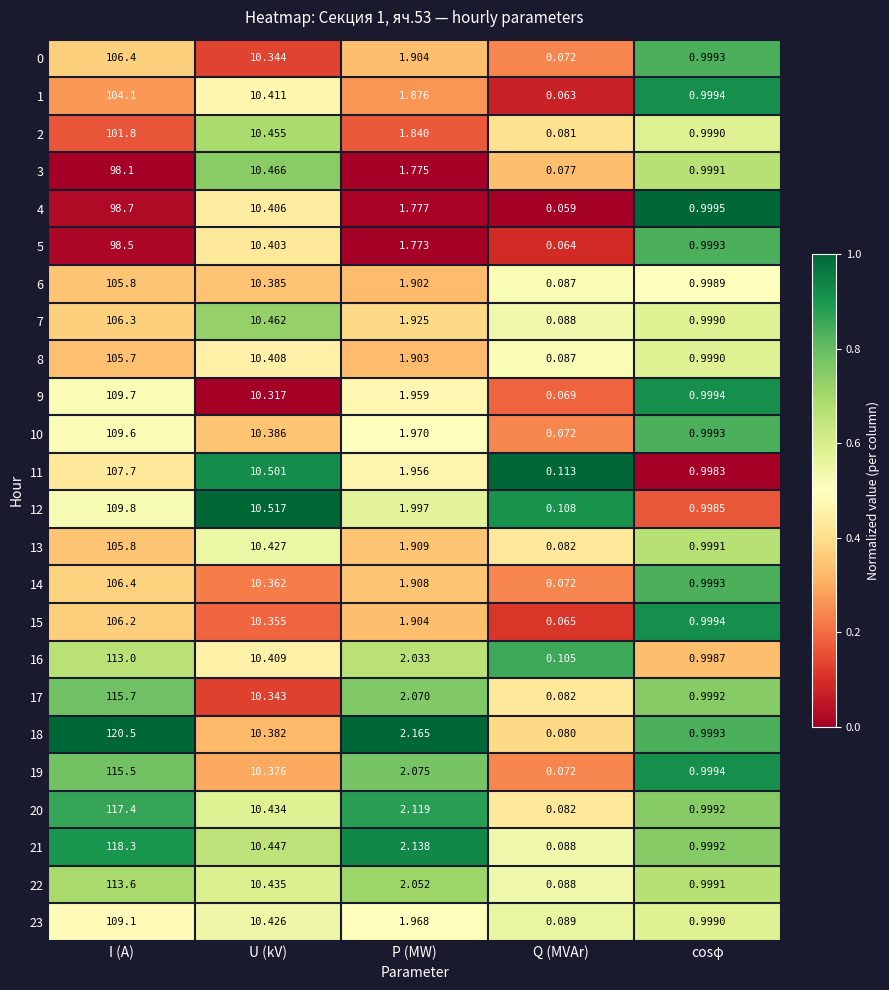

At how many categories does at least one series exceed 0?

5